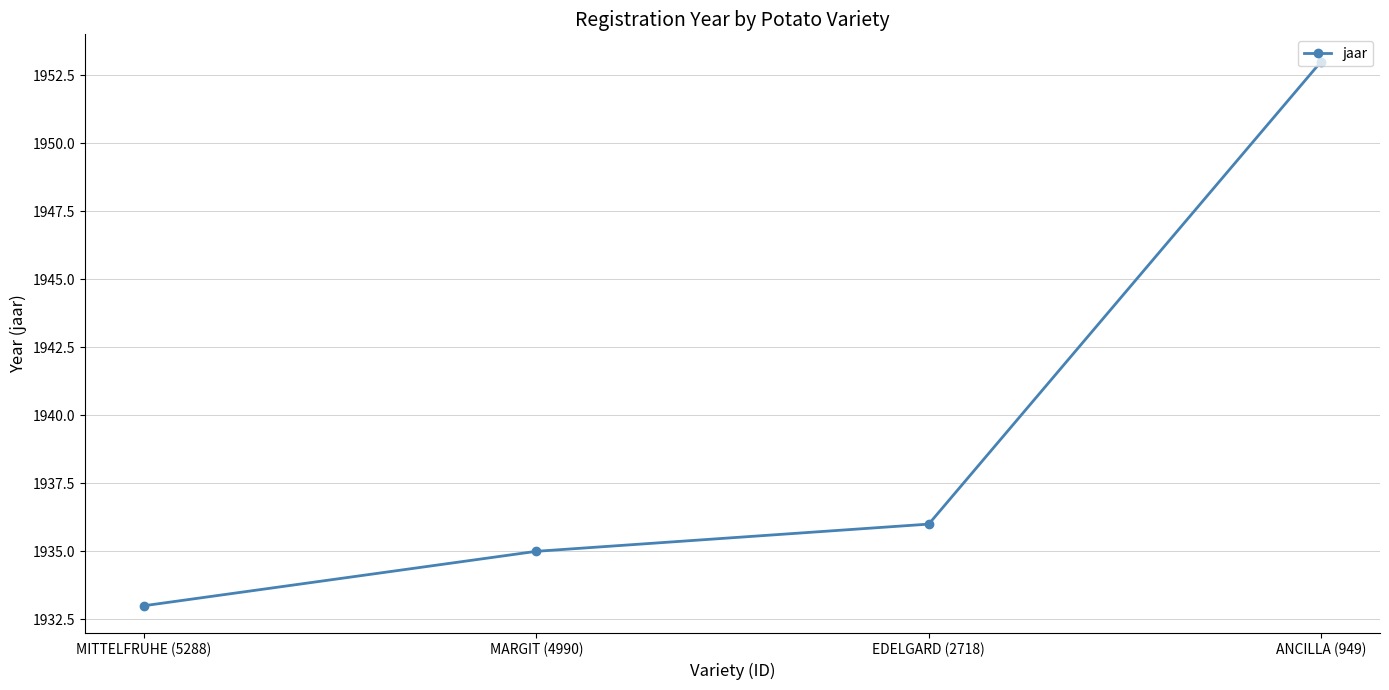

What is the label of the 4th point from the left?

ANCILLA (949)